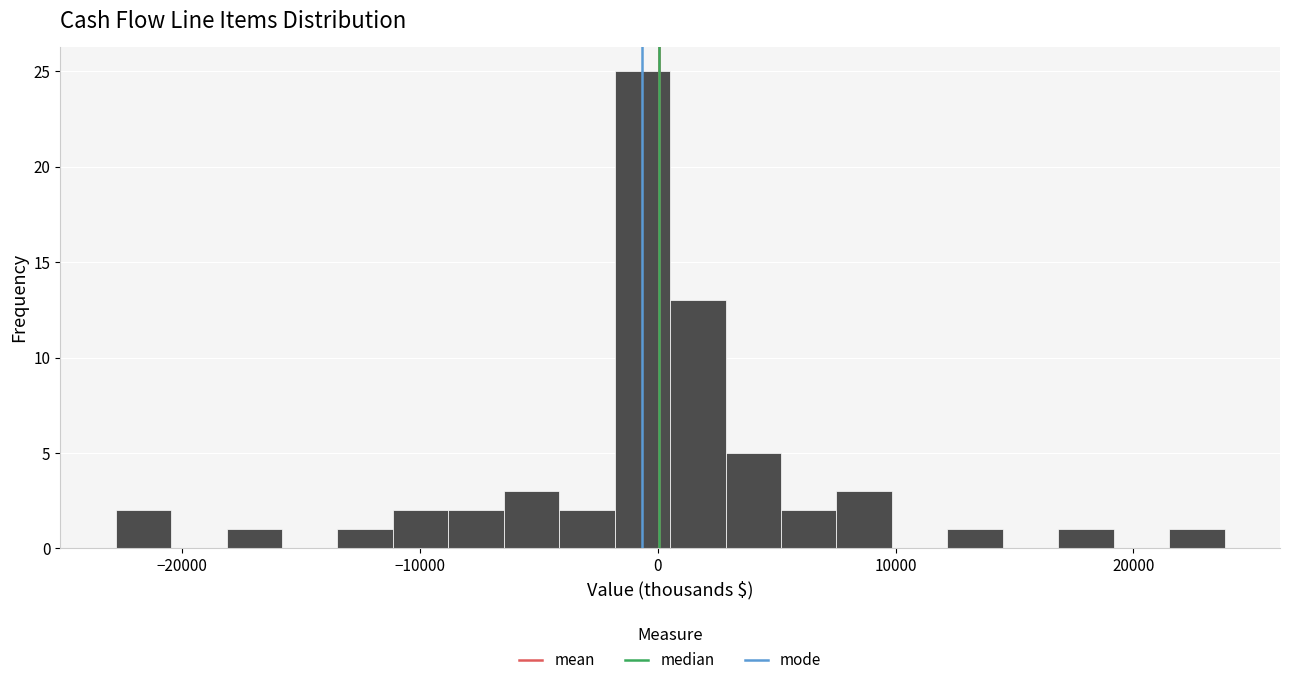

Around what value on the x-axis is the tallest bar? Give the approximate position of its centre, as read against the axis.

-1000